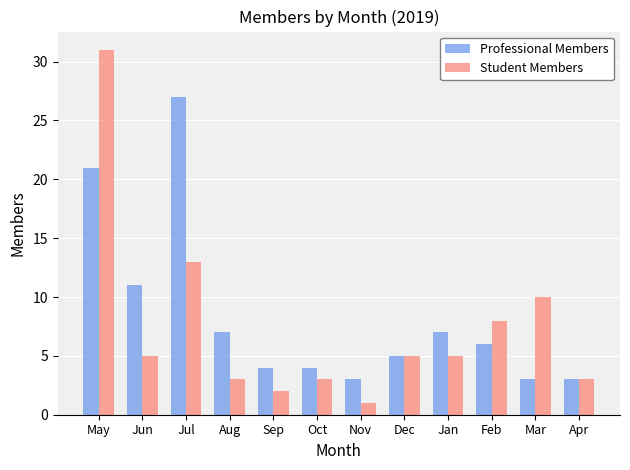

What is the greatest value displayed?

31